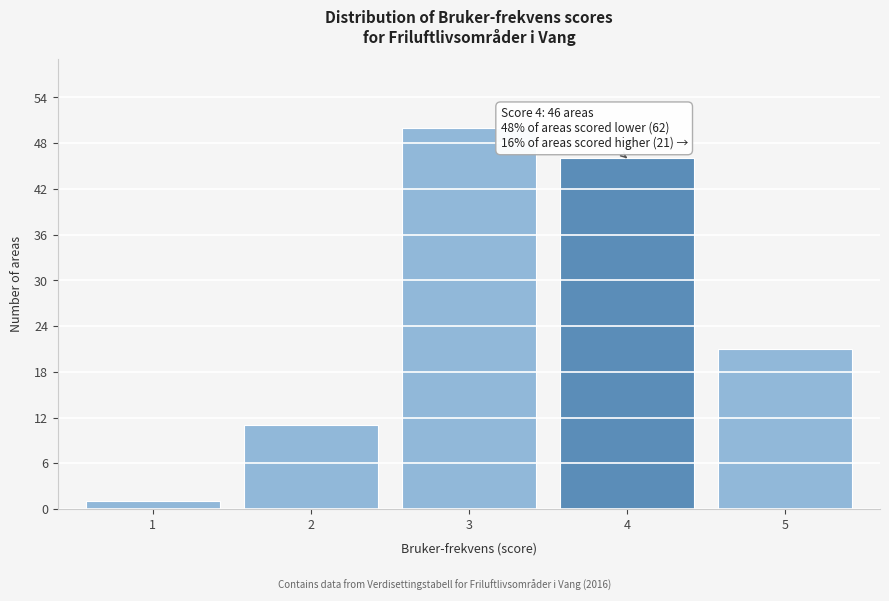

Reading left to right, transcribe all the data shown in this chart.

1	11	50	46	21